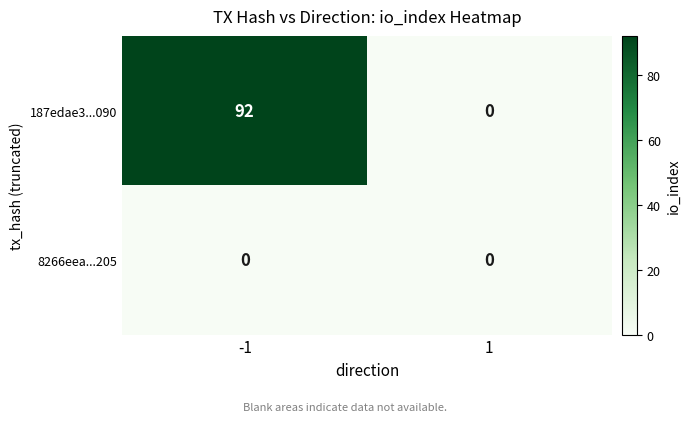

What is the average value of the 187edae3...090 series?

46